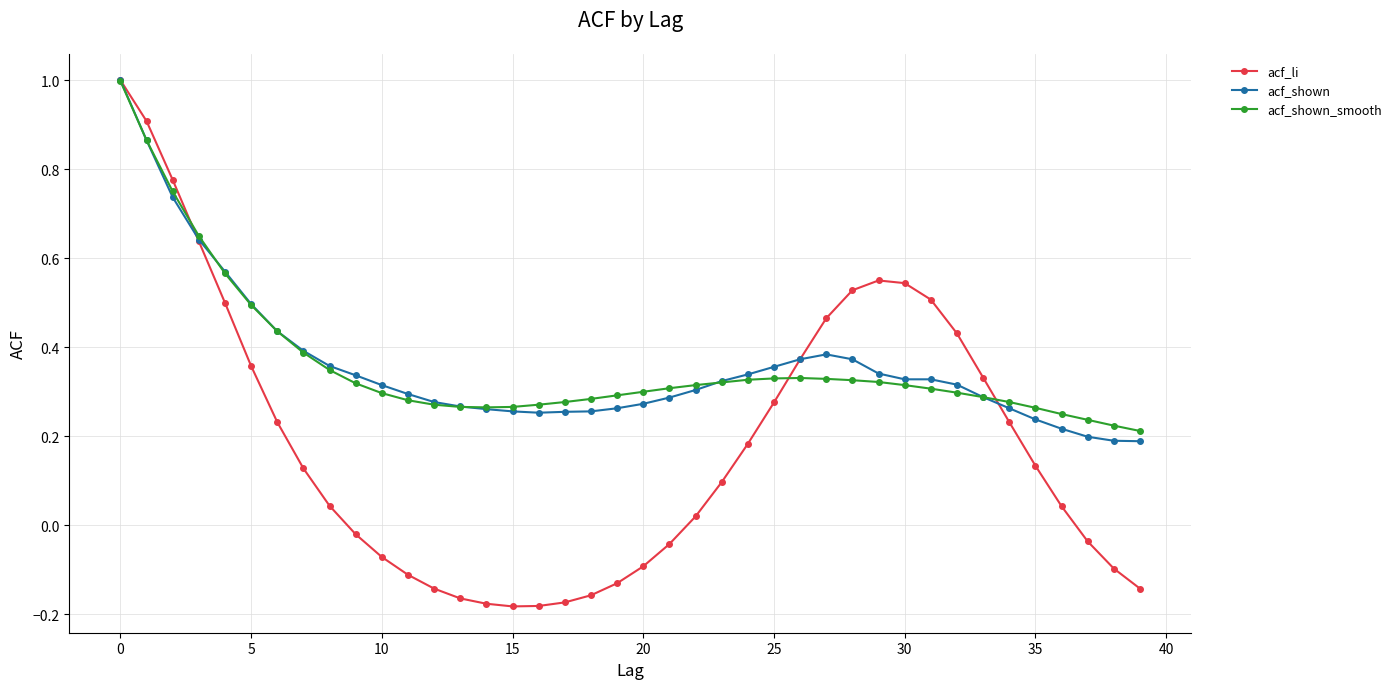

What is the greatest value displayed?

1.0